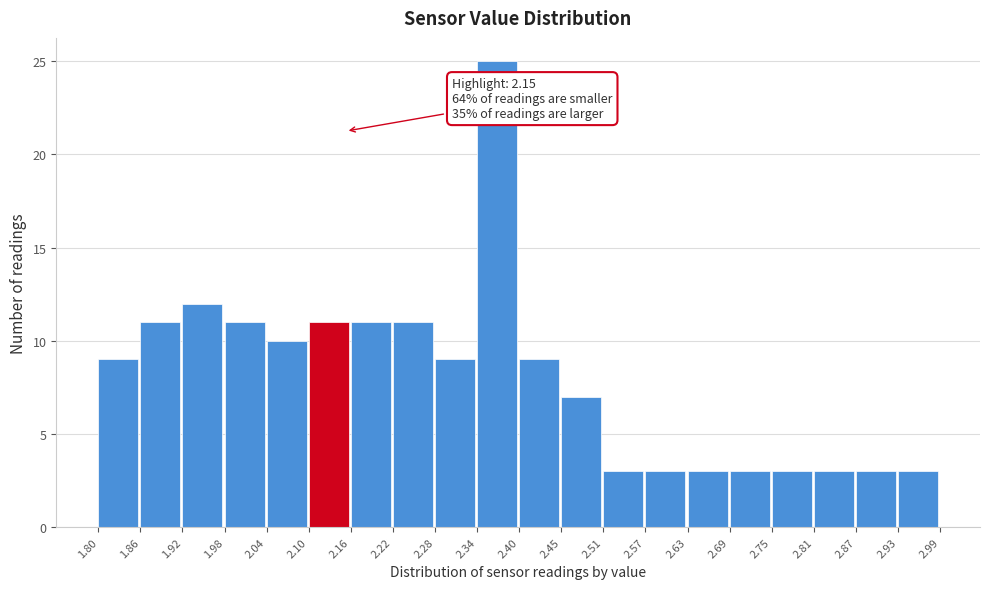

Over which range of the x-axis is the bar tallest?

2.34 to 2.40